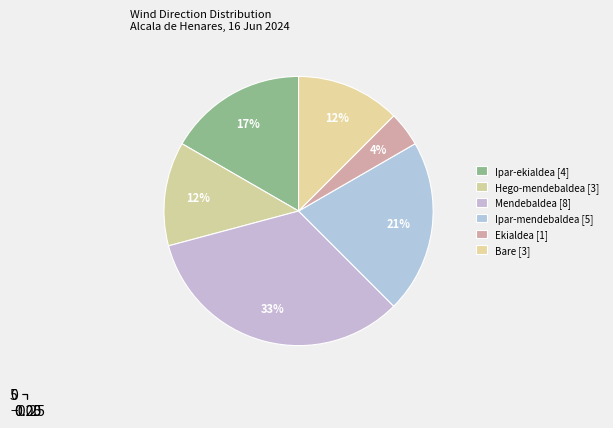

Between Ipar-mendebaldea and Mendebaldea, which is larger?

Mendebaldea